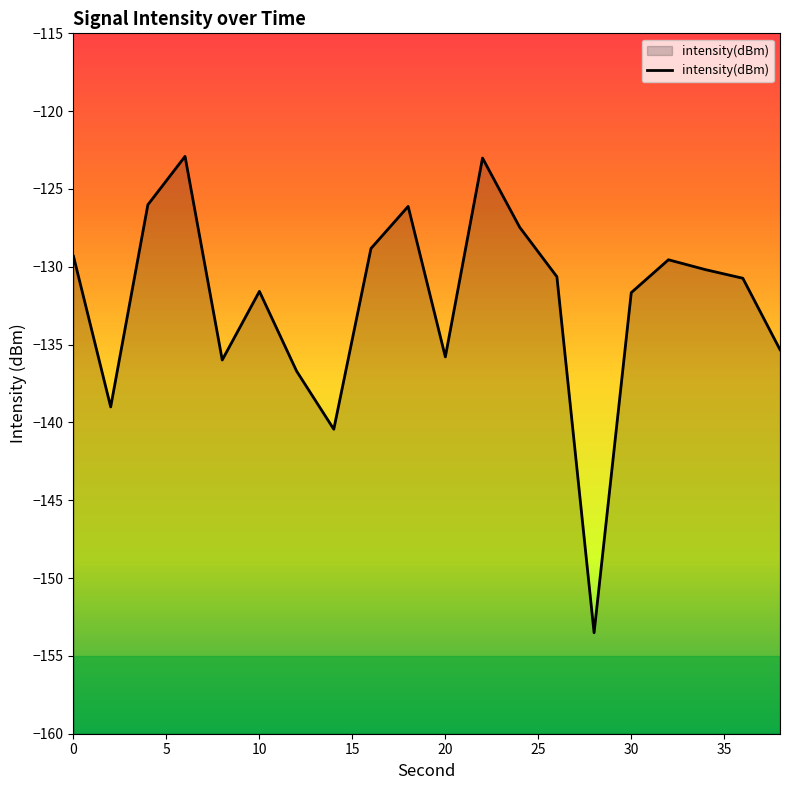

The chart shows a value of -35.9 at 30. True or false?

False